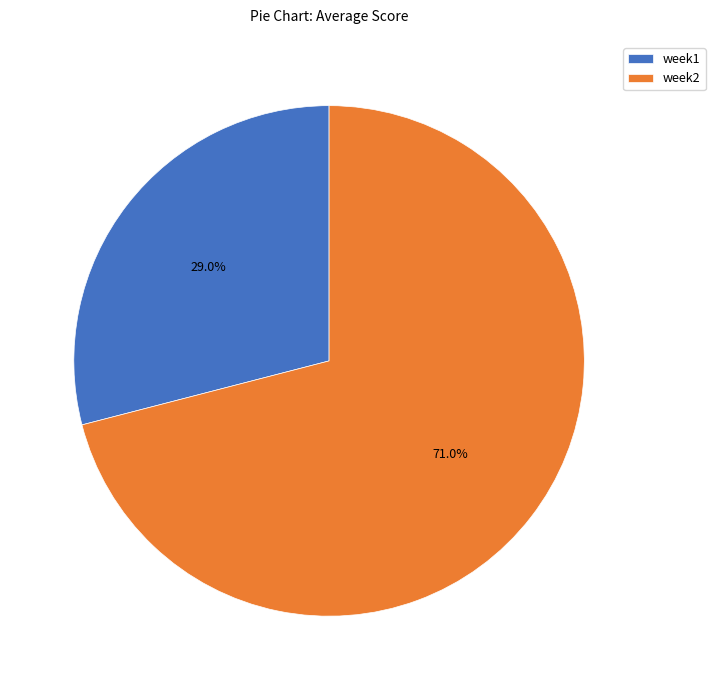

Rank the categories by value from highest to lowest.

week2, week1